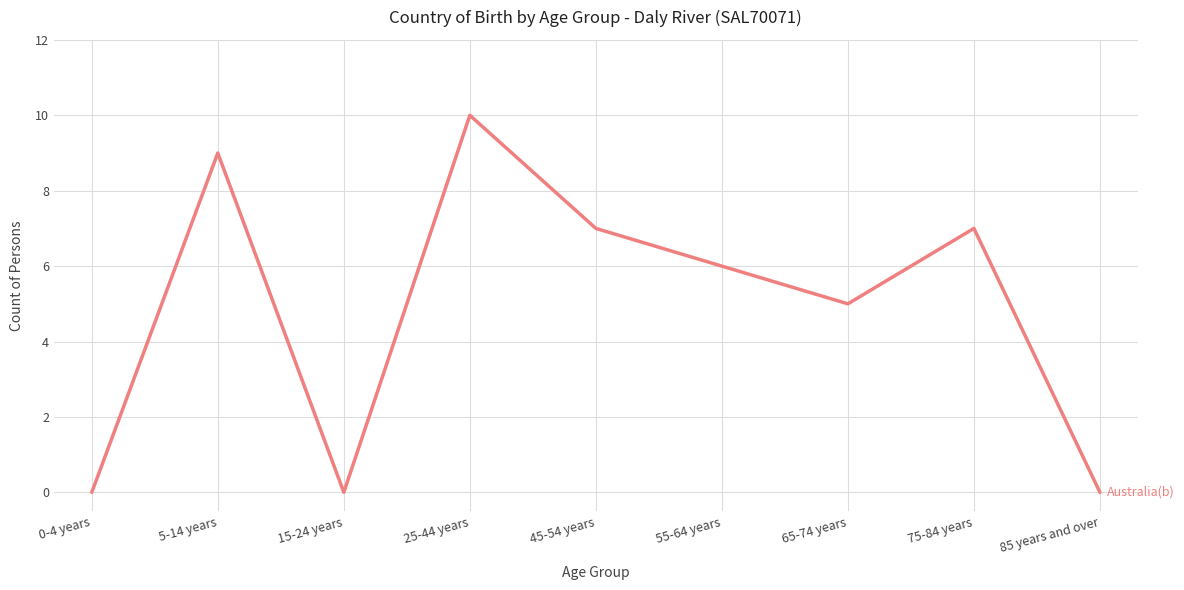

Which has a higher value, 75-84 years or 0-4 years?

75-84 years